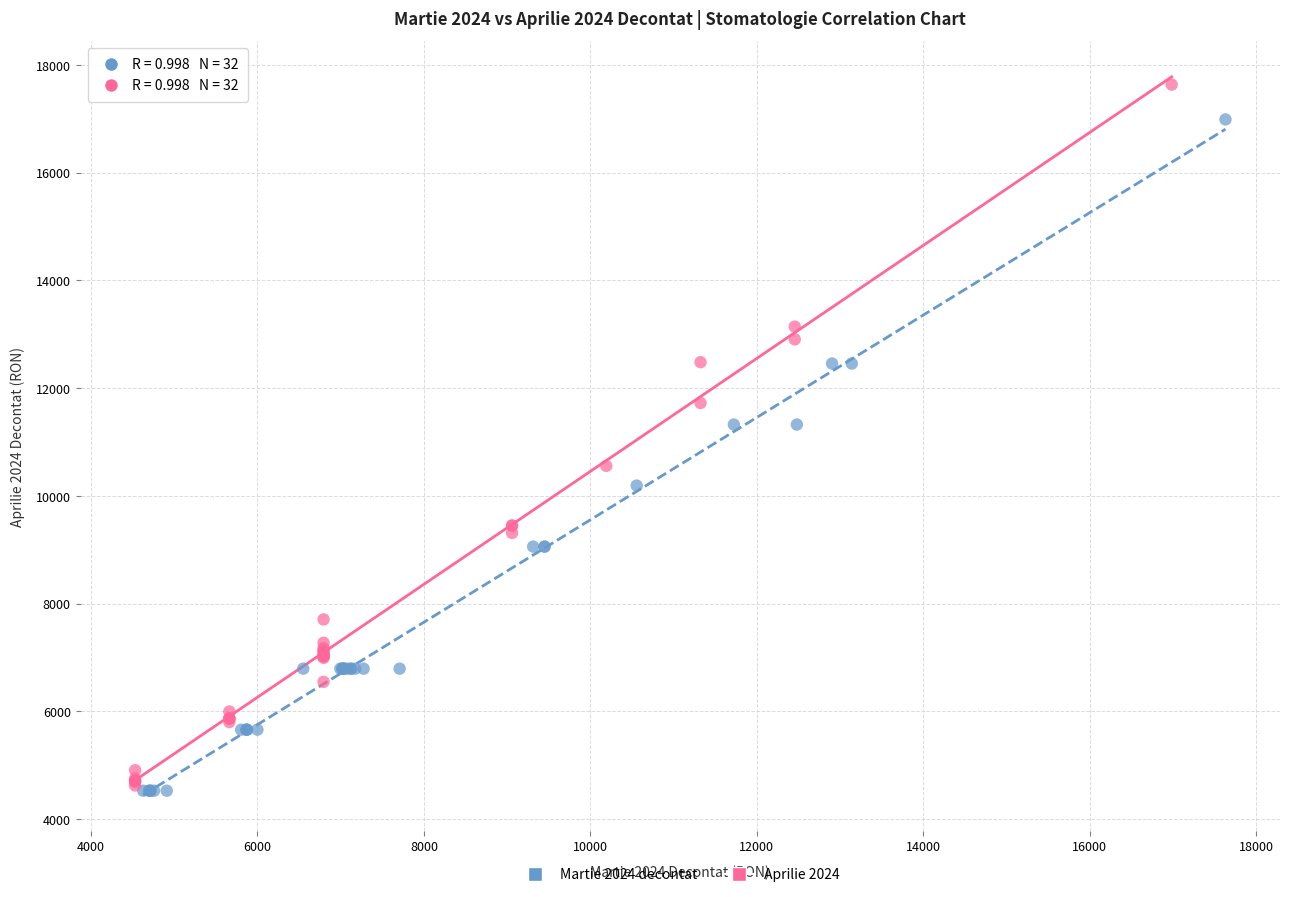

Which series reaches the maximum Y coordinate?

Aprilie 2024